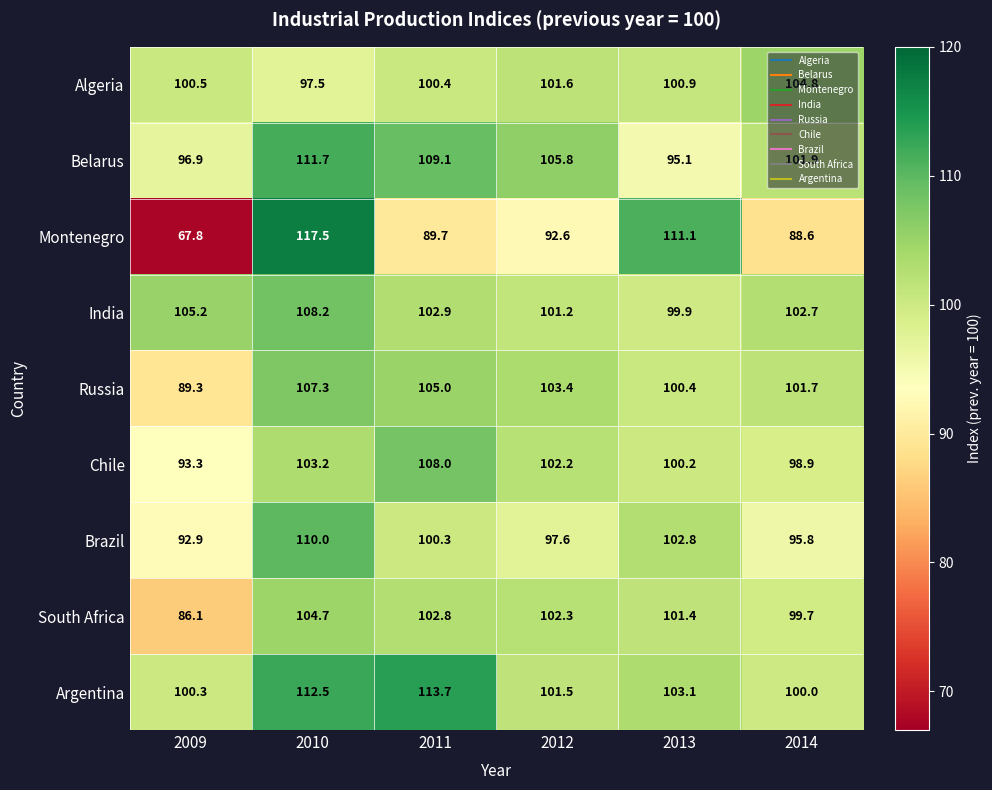

What is the average value of the Russia series?

101.2